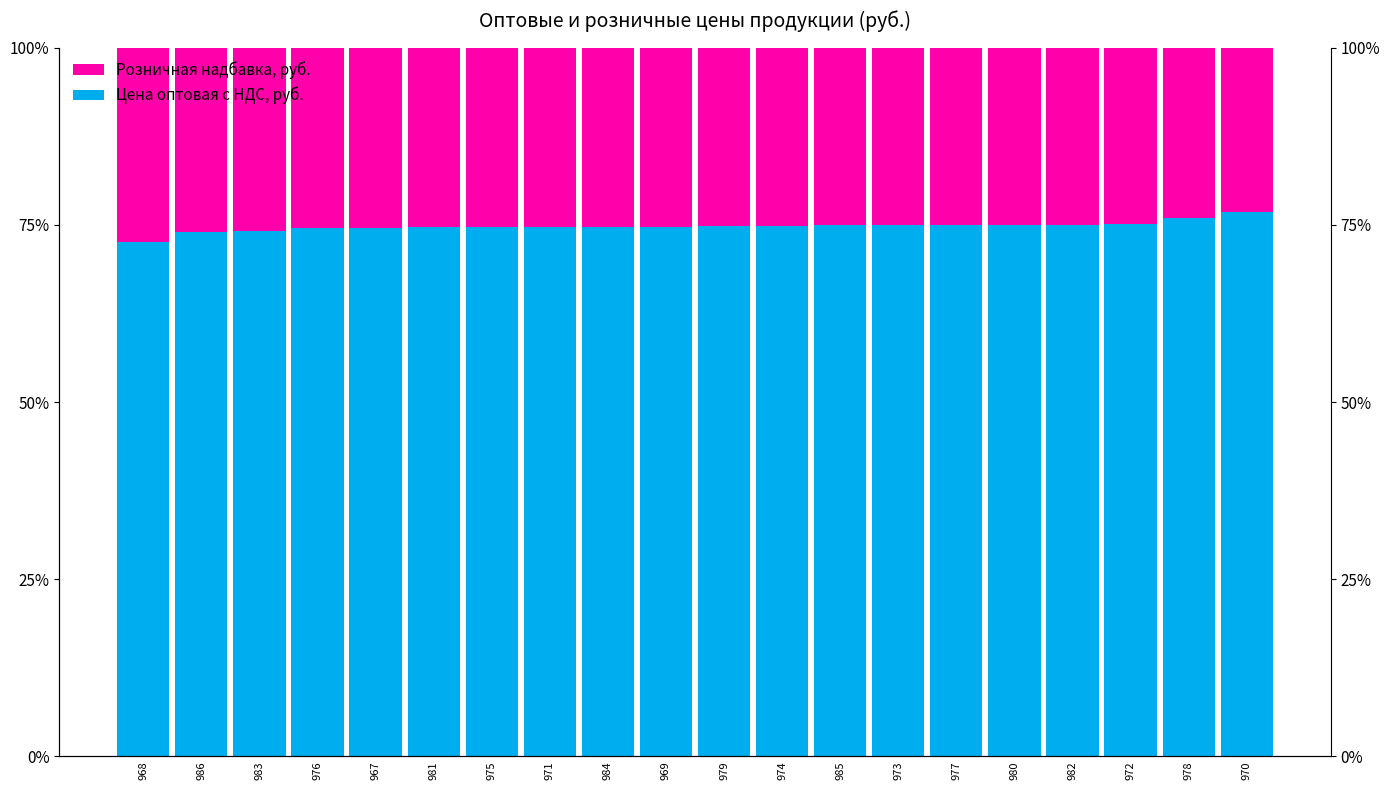

How many values in the Цена оптовая с НДС, руб. series exceed 74?

18